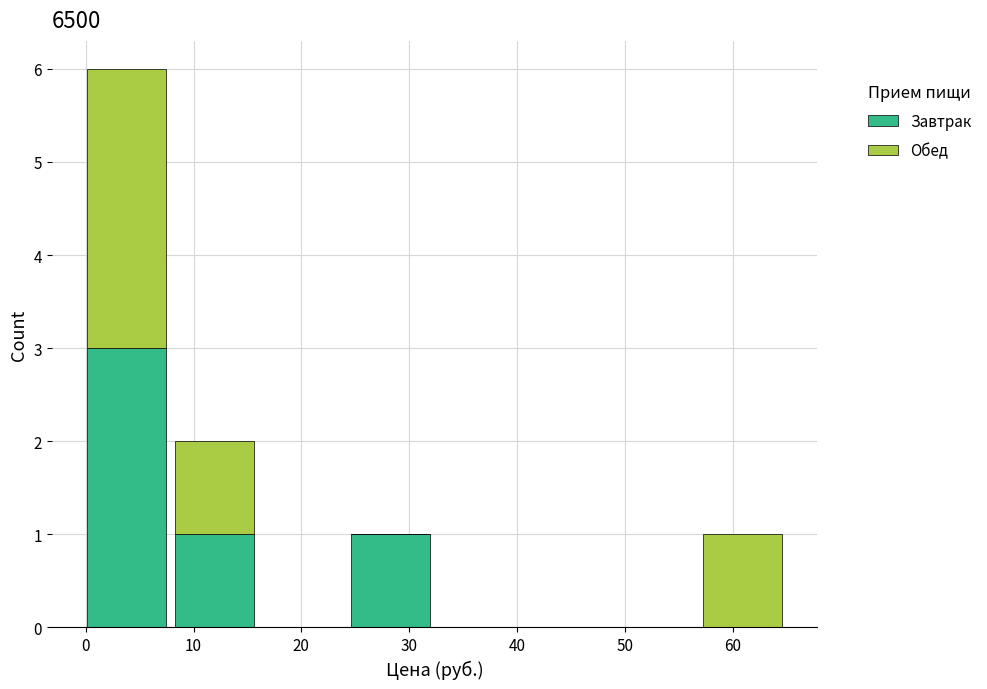

Reading left to right, transcribe this chart: for each stacked bar, give the range it covers on the x-axis and its total height. Neither the bar edges nor the heights are printed on the chart, so give them approximately, as read against the axes.

0 to 8: 6
8 to 16: 2
16 to 24: 0
24 to 32: 1
32 to 41: 0
41 to 49: 0
49 to 57: 0
57 to 65: 1